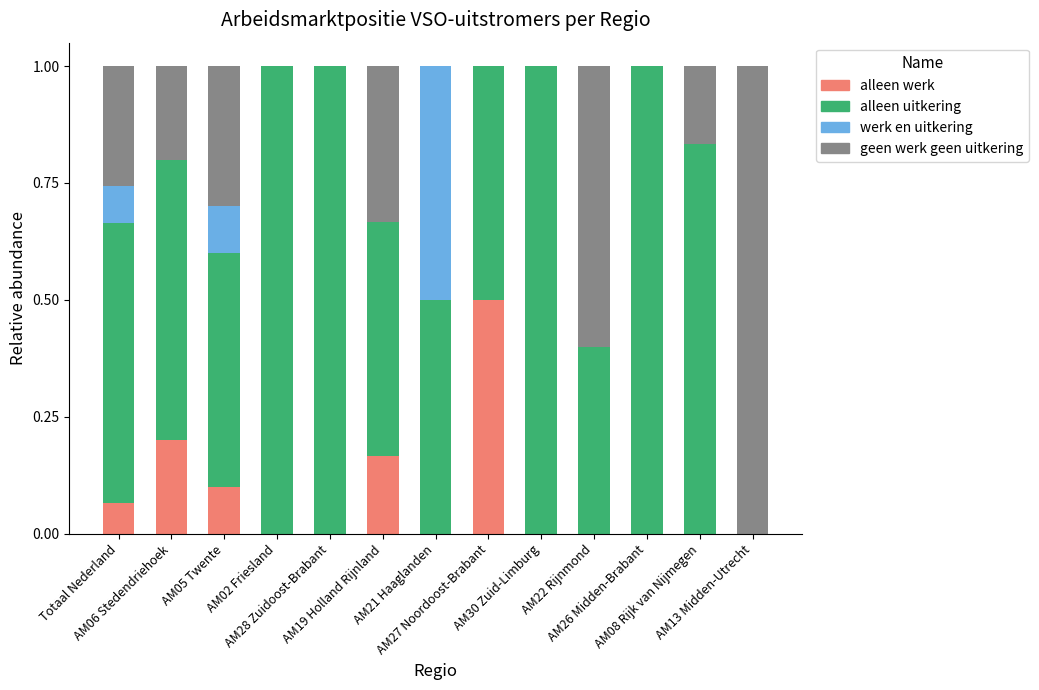

What is the sum of all alleen werk values?

1.0